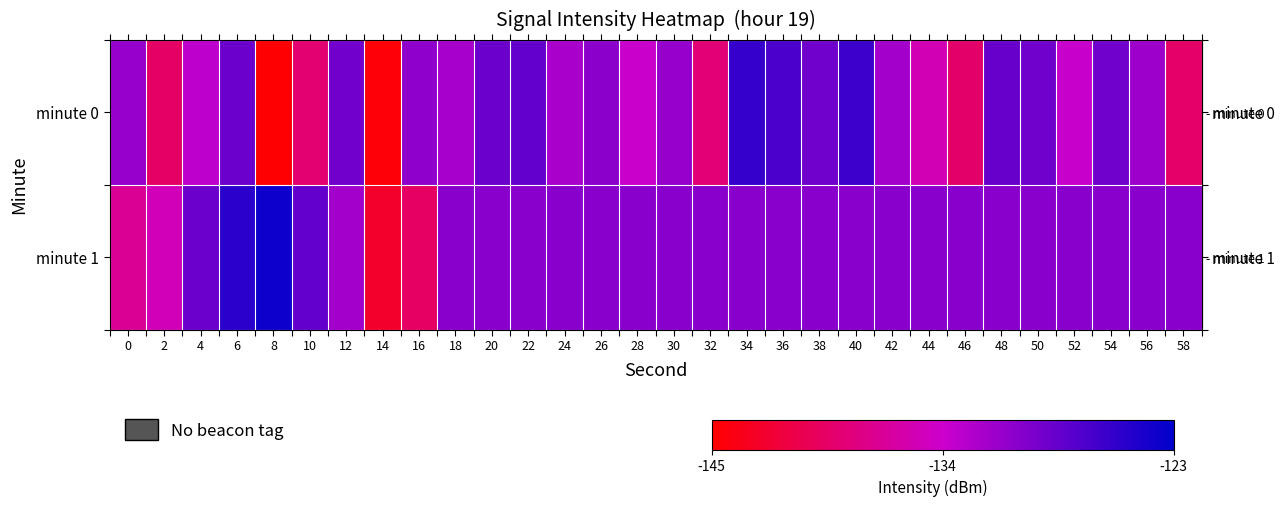

What is the greatest value displayed?

-123.8